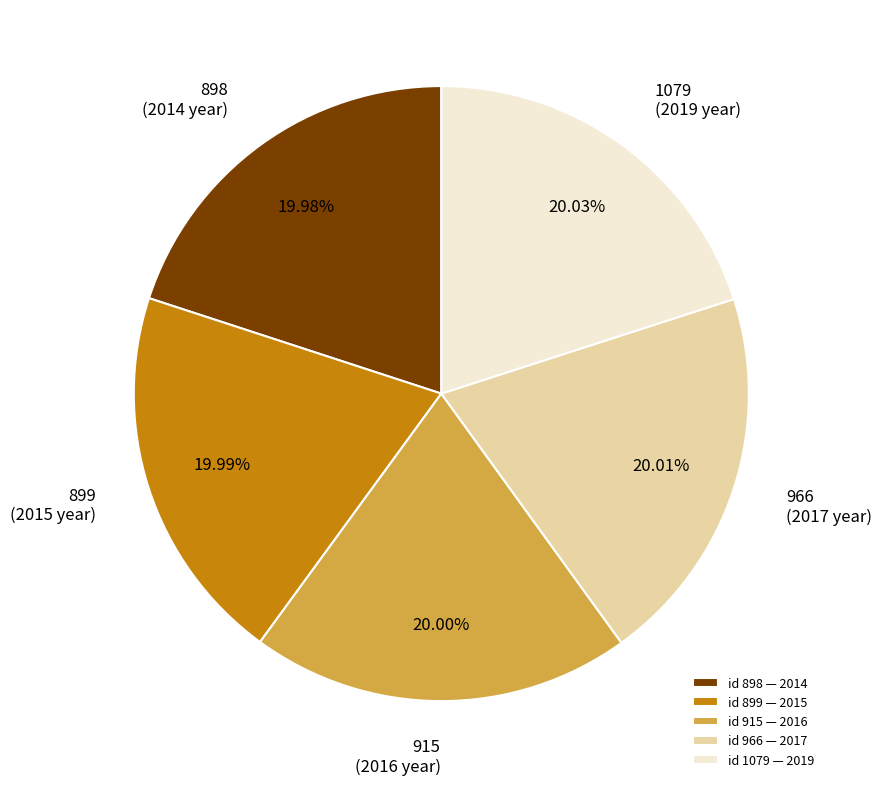

What is the ratio of the value at id 966 — 2017 to the value at id 1079 — 2019?

1.0